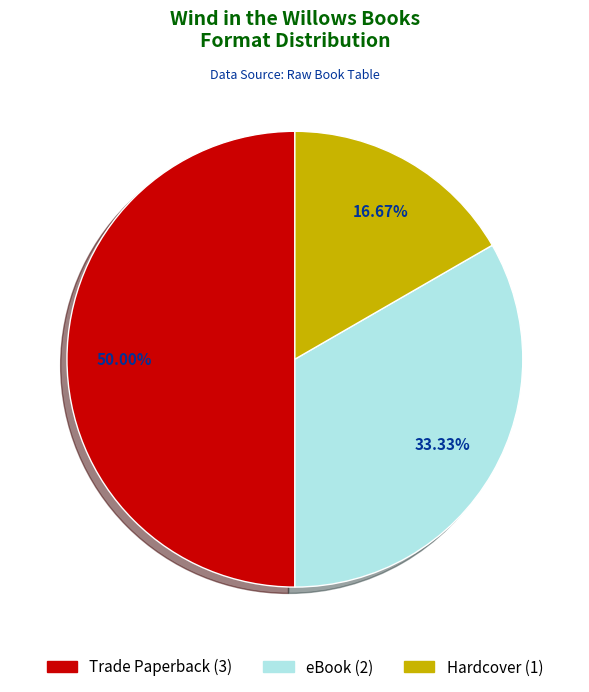

Combined, do eBook (2) and Trade Paperback (3) account for over 50%?

Yes